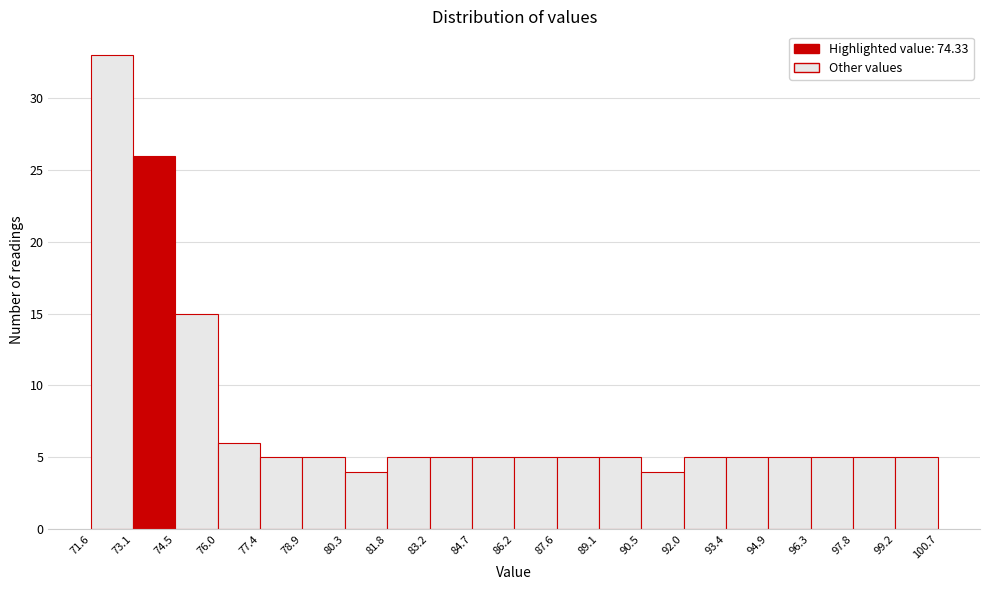

Reading left to right, list every bar in this chart as the range it spans on the x-axis followed by its height. The values are not printed on the chart, so give them approximately, as read against the axis.

71.6 to 73.1: 33
73.1 to 74.5: 26
74.5 to 76.0: 15
76.0 to 77.4: 6
77.4 to 78.9: 5
78.9 to 80.3: 5
80.3 to 81.8: 4
81.8 to 83.2: 5
83.2 to 84.7: 5
84.7 to 86.2: 5
86.2 to 87.6: 5
87.6 to 89.1: 5
89.1 to 90.5: 5
90.5 to 92.0: 4
92.0 to 93.4: 5
93.4 to 94.9: 5
94.9 to 96.3: 5
96.3 to 97.8: 5
97.8 to 99.2: 5
99.2 to 100.7: 5